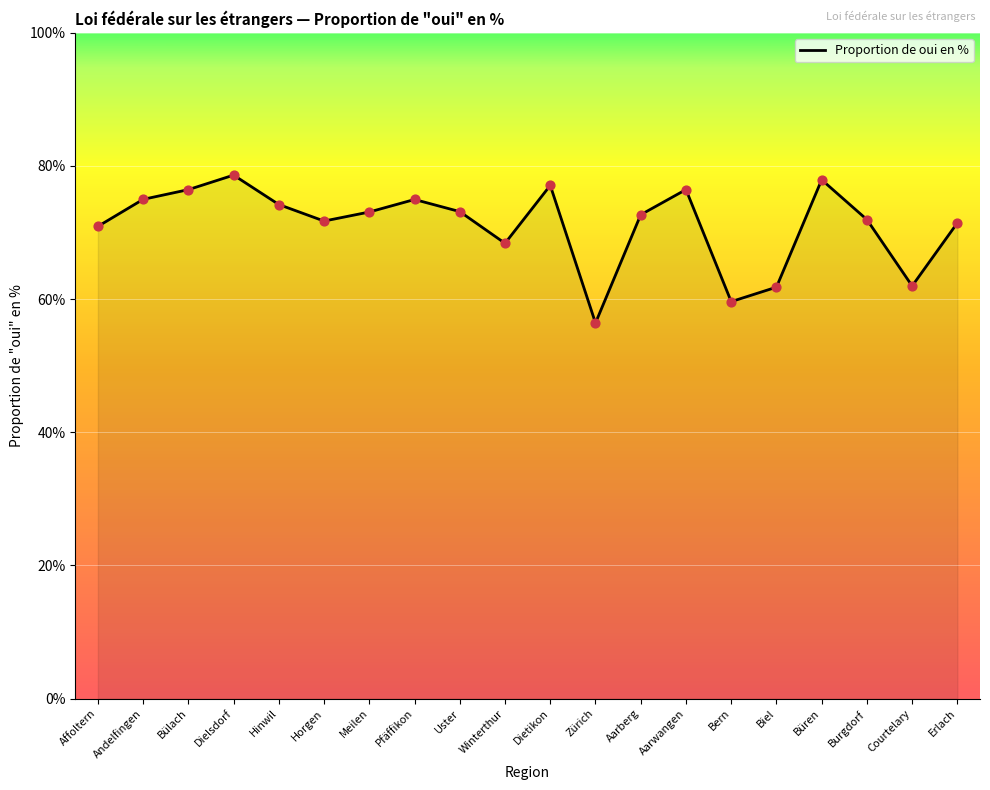

What is the ratio of the value at Winterthur to the value at Affoltern?

1.0